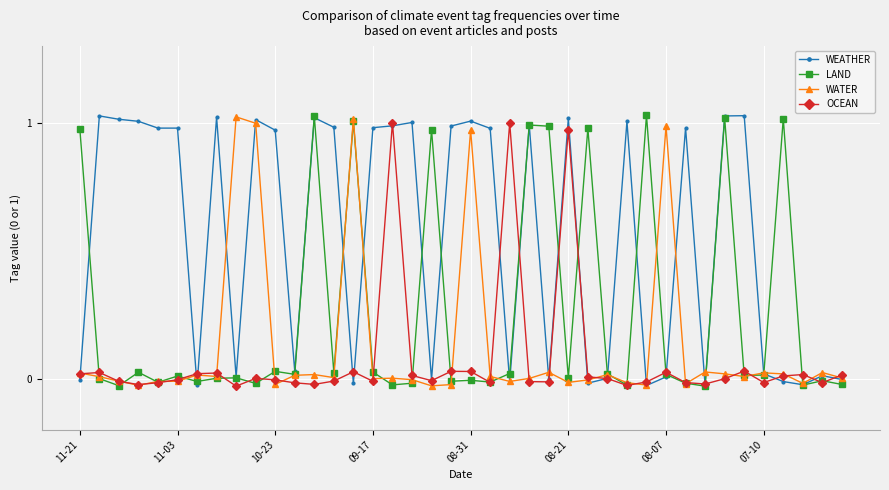

Which series has the largest total across all categories?

WEATHER